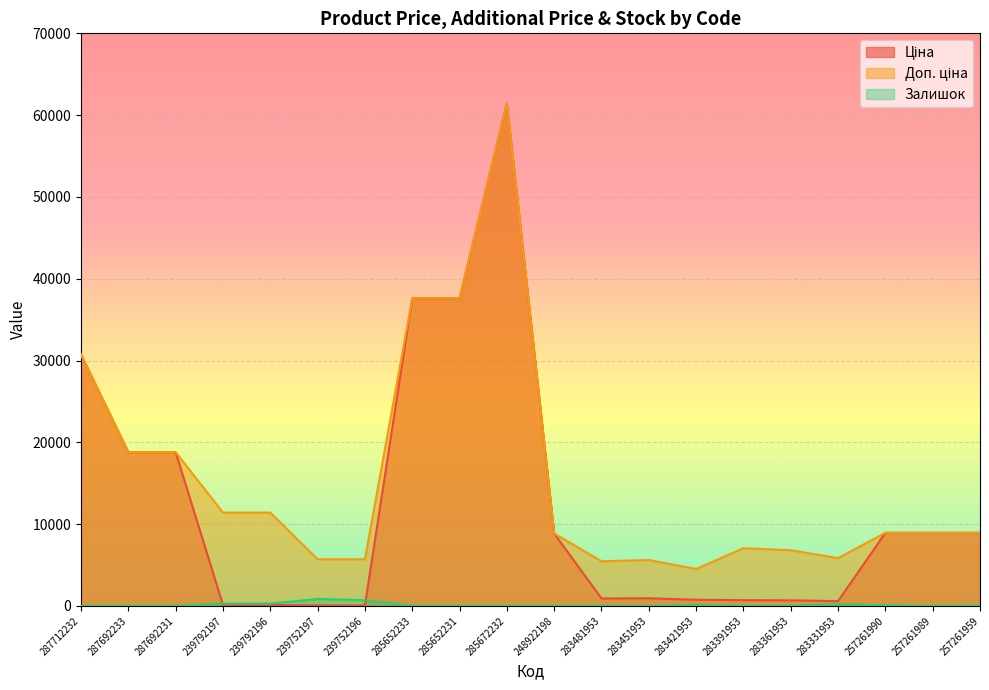

At which category is the sum across all series the highest?

285672232